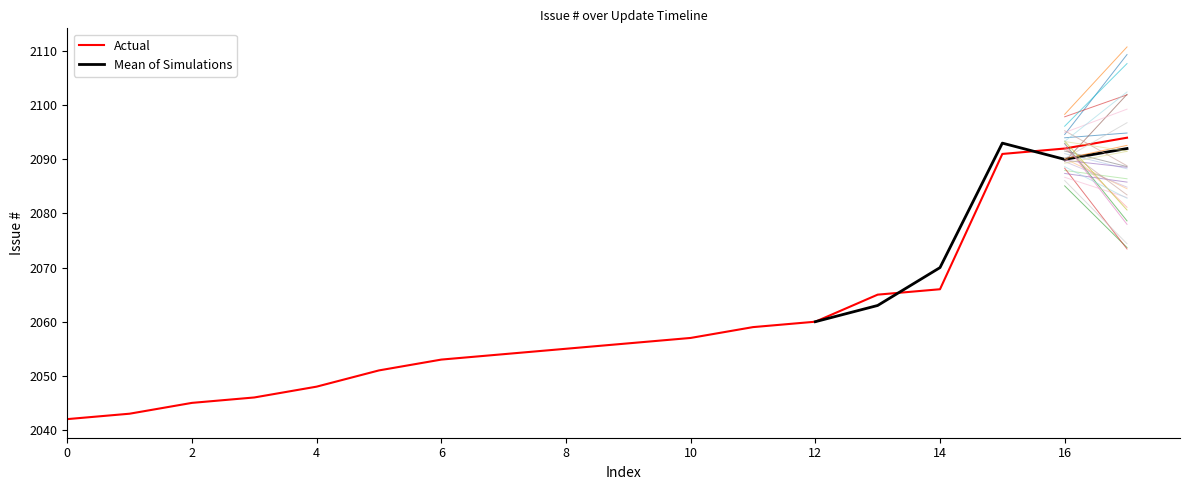

True or false: Actual has a value of 2060 at 12.

True